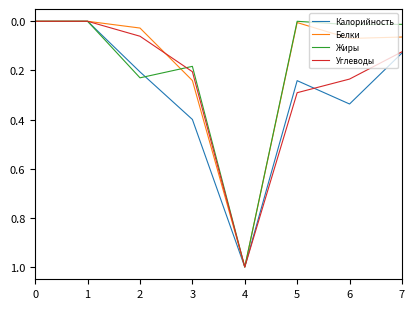

Which series changed the most between 2 and 3?

Белки